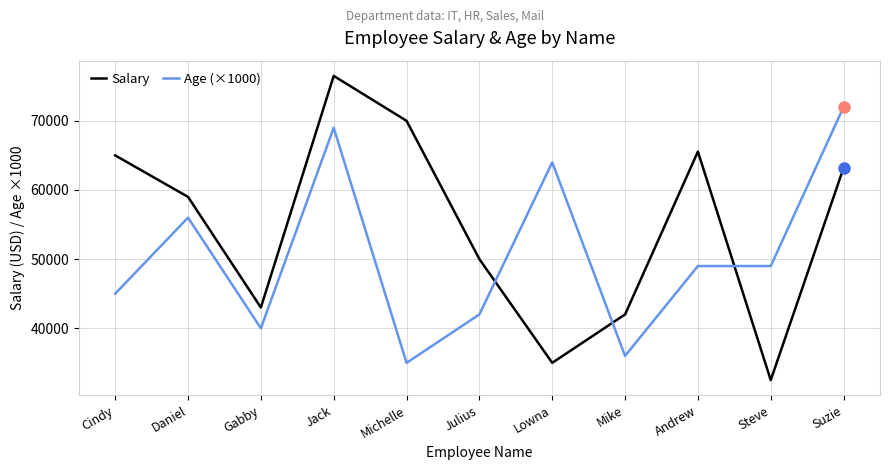

What is the maximum value shown in the chart?

76500